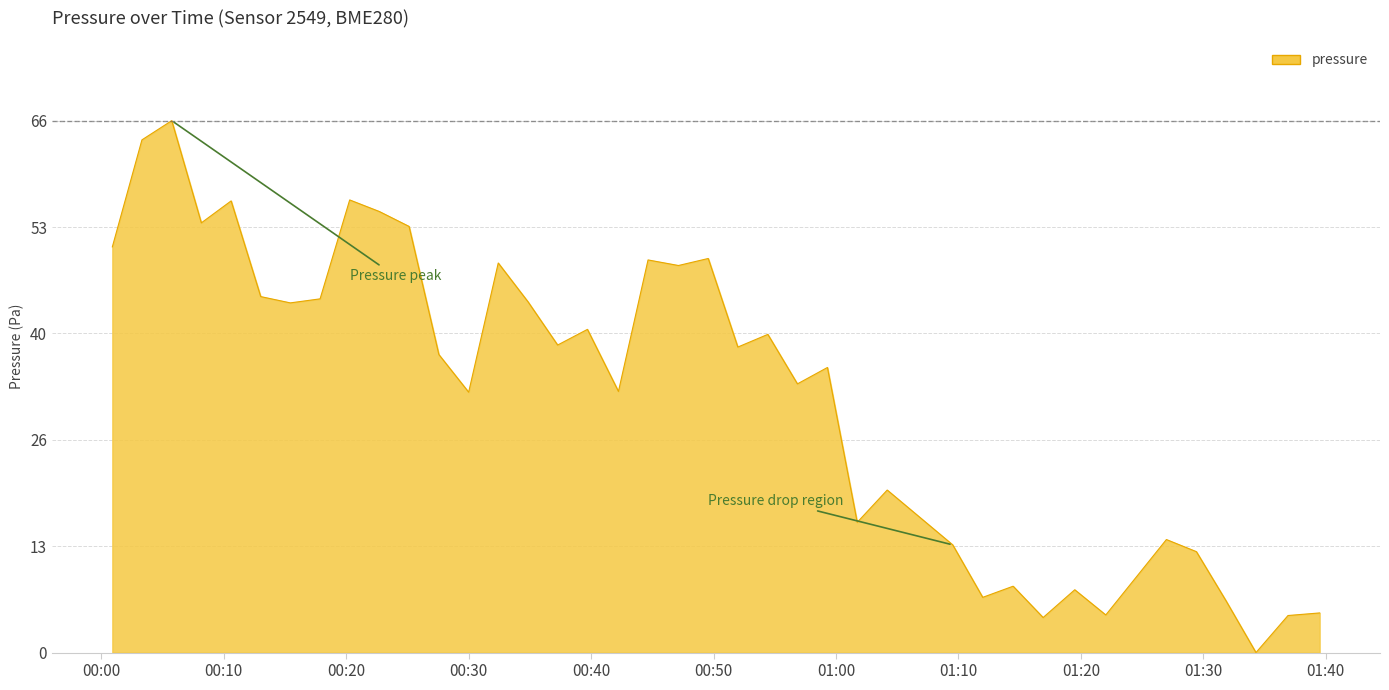

True or false: there are more than 1 points higher than both neighbors.

True